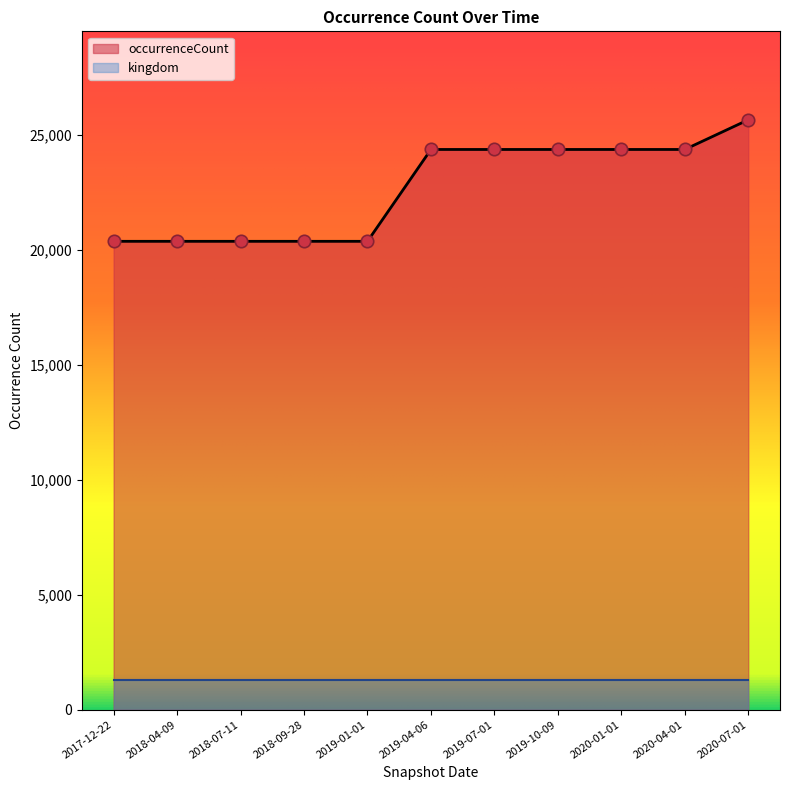

Which has a higher value, 2020-01-01 or 2020-04-01?

2020-01-01